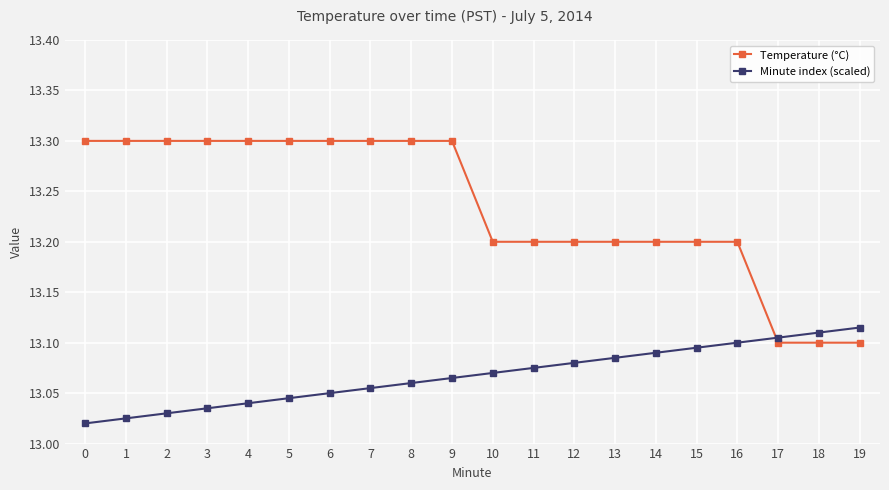

True or false: Minute index (scaled) and Temperature (°C) intersect in this chart.

True